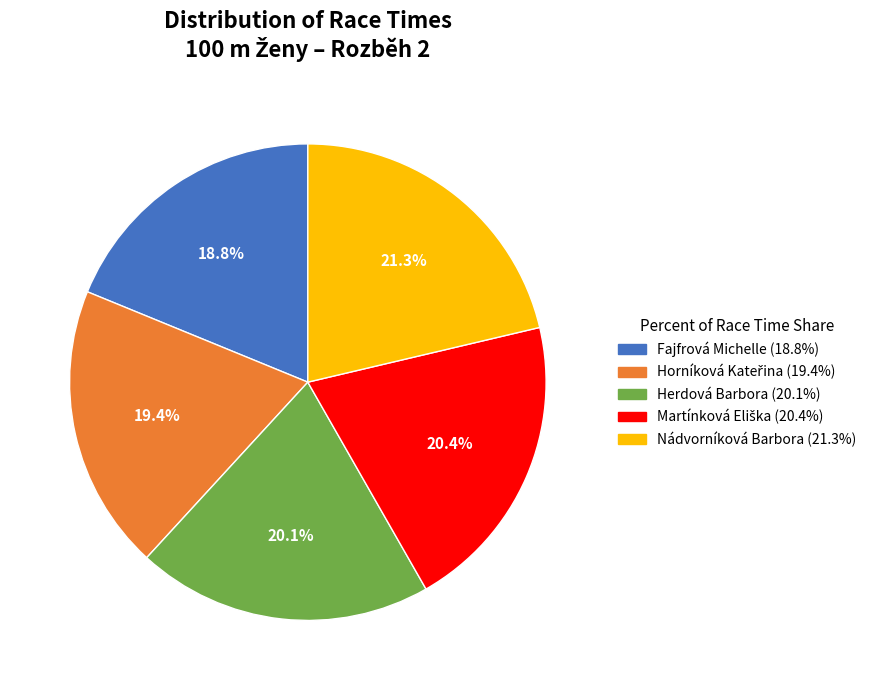

Approximately how many times larger is the value at Nádvorníková Barbora compared to Herdová Barbora?

1.1